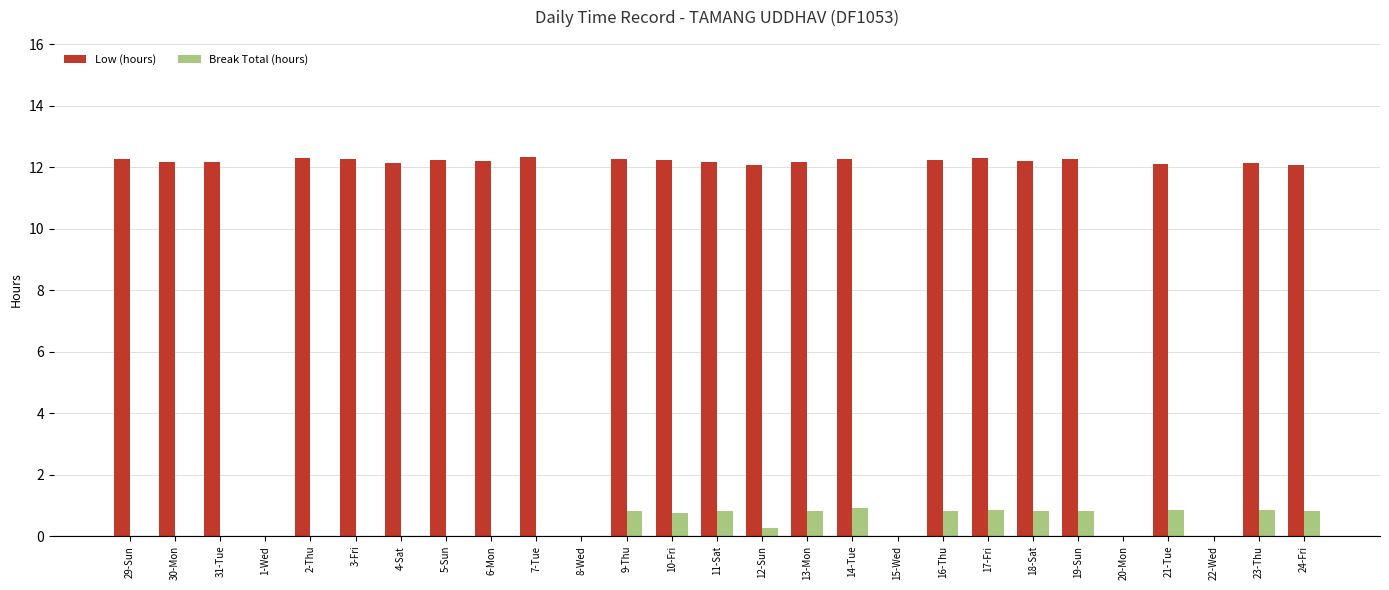

What is the total value across all series at 24-Fri?

12.9